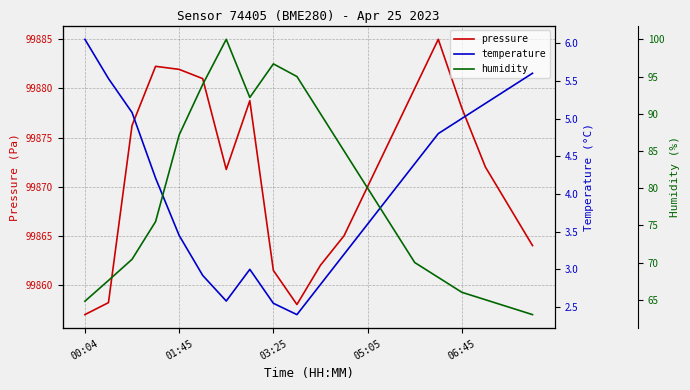

Which series has the largest total across all categories?

pressure